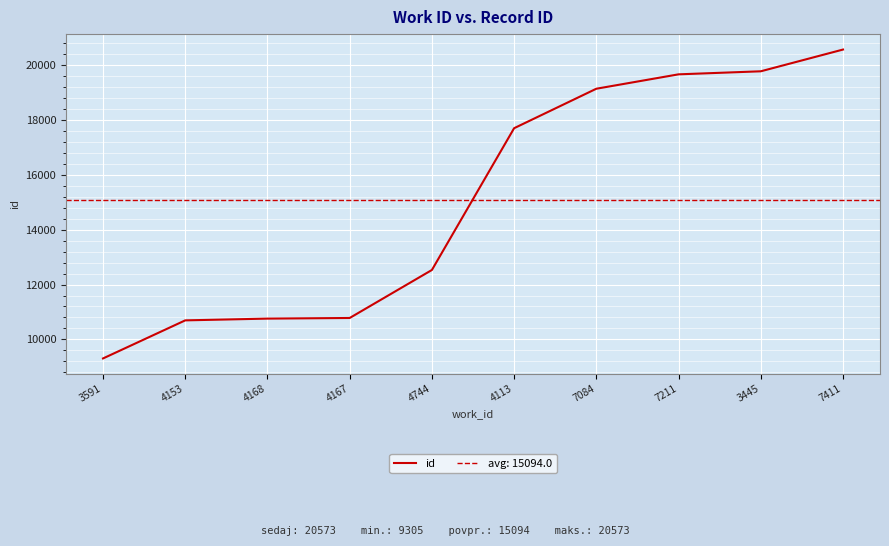

How many data points are less than 17704?

5